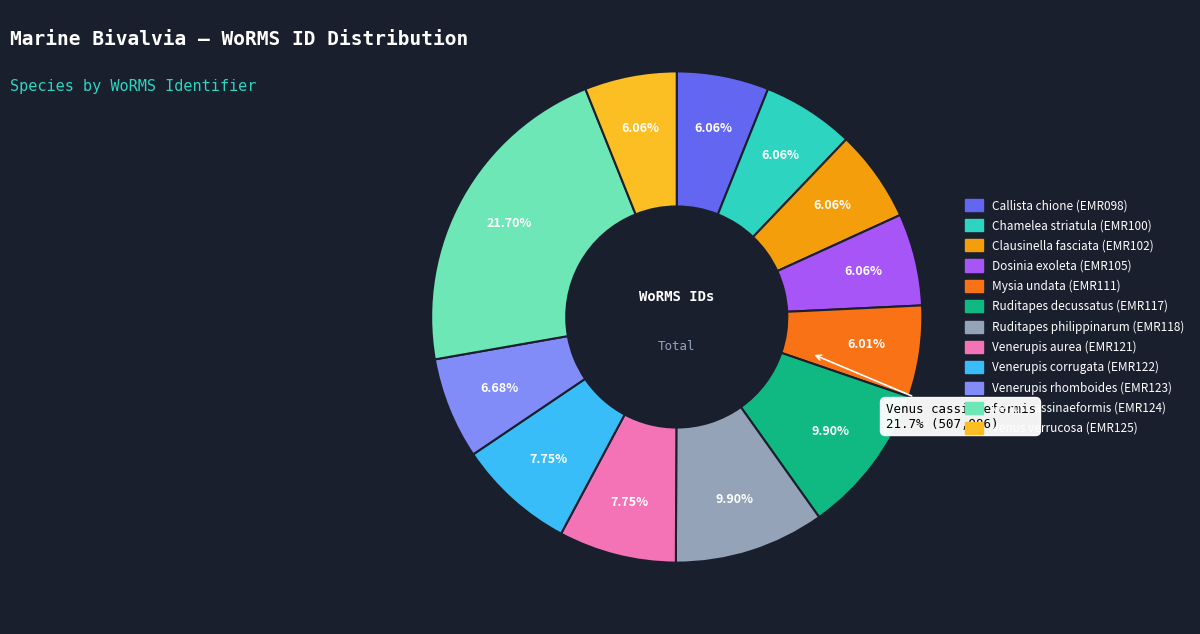

Combined, do Clausinella fasciata and Venus cassinaeformis account for over 50%?

No